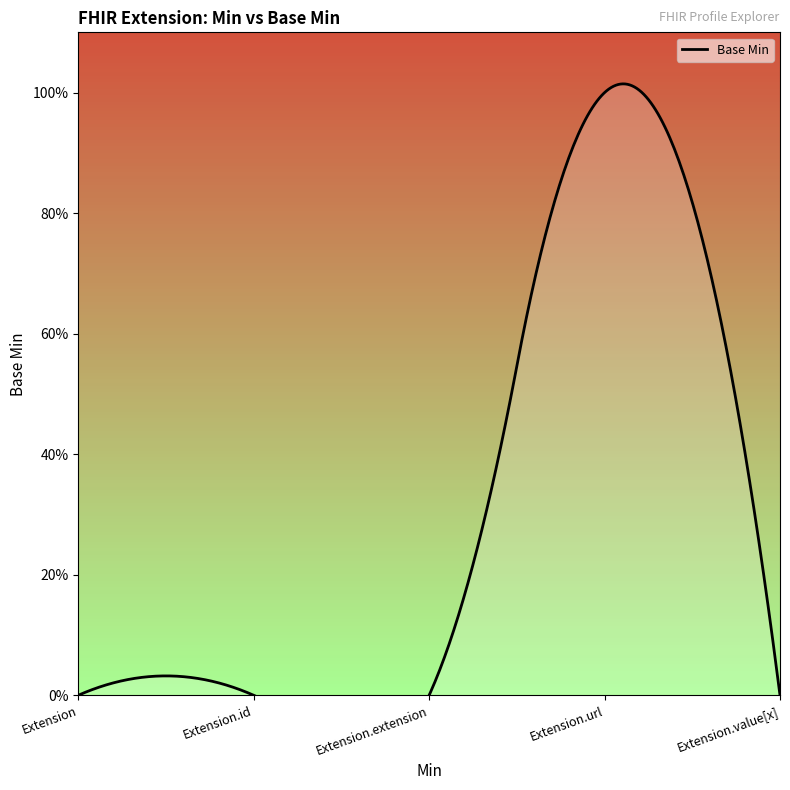

Count the number of data series in this chart.

1